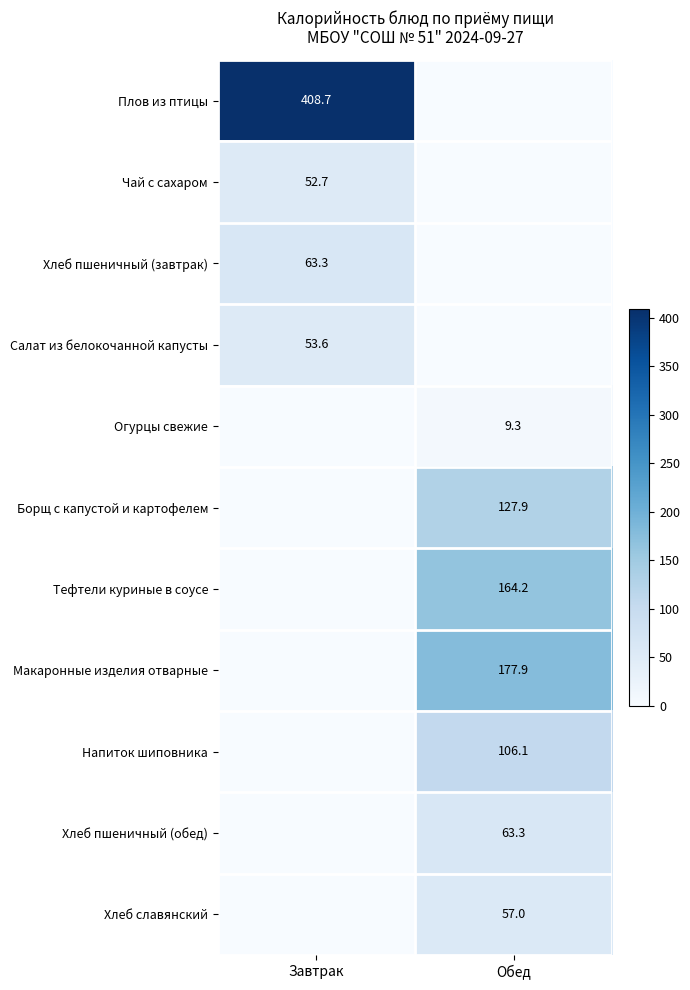

The value of Хлеб славянский at Завтрак is 0.0. True or false?

True